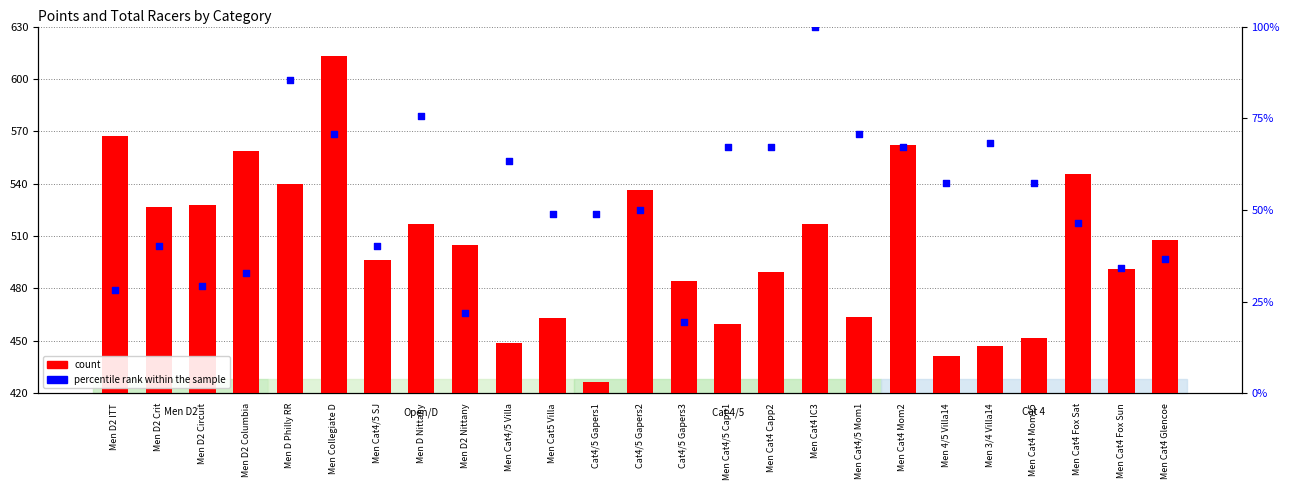

What are all the series names shown in the legend?

count, percentile rank within the sample